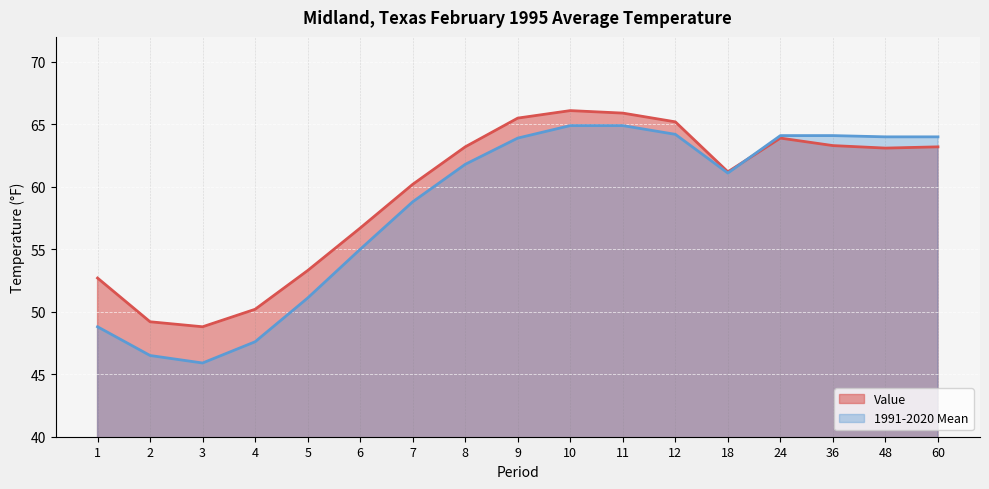

Reading right to left, transcribe all the data shown in this chart.

Value: 60=63.2	48=63.1	36=63.3	24=63.9	18=61.2	12=65.2	11=65.9	10=66.1	9=65.5	8=63.2	7=60.2	6=56.7	5=53.3	4=50.2	3=48.8	2=49.2	1=52.7
1991-2020 Mean: 60=64.0	48=64.0	36=64.1	24=64.1	18=61.1	12=64.2	11=64.9	10=64.9	9=63.9	8=61.8	7=58.8	6=55.0	5=51.1	4=47.6	3=45.9	2=46.5	1=48.8